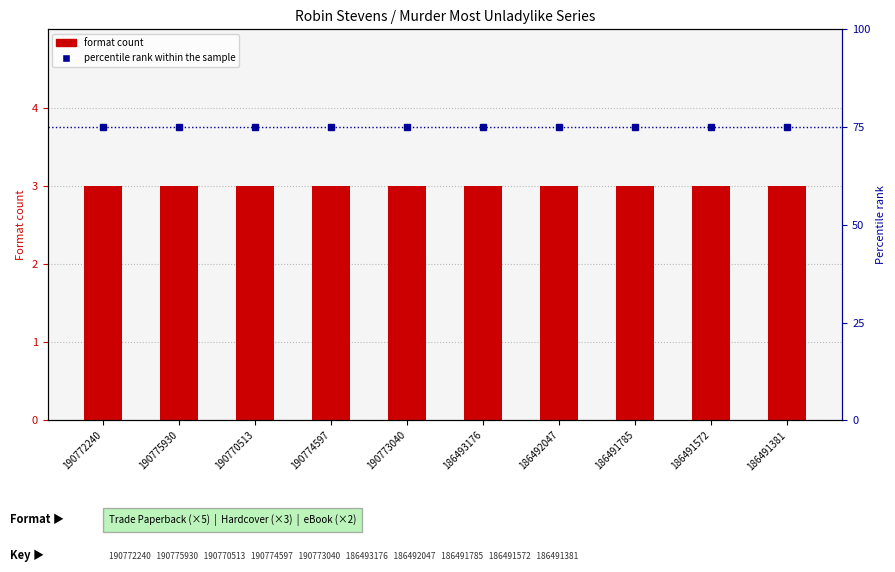

How many categories are shown in the chart?

10